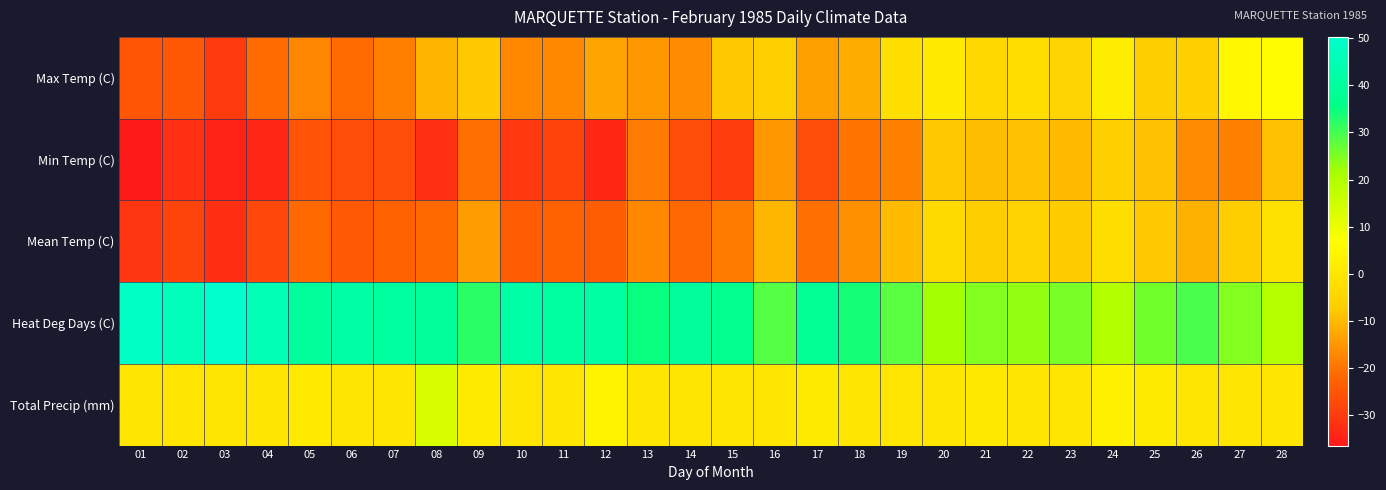

Which series has the largest total across all categories?

Heat Deg Days (C)